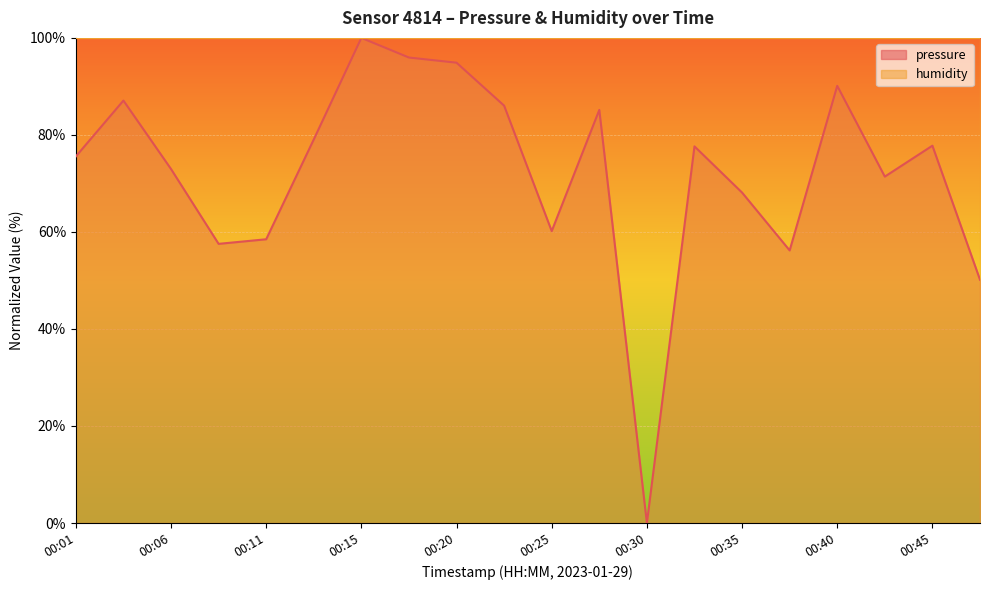

What is the change in value from 00:28 to 00:42?

-13.7